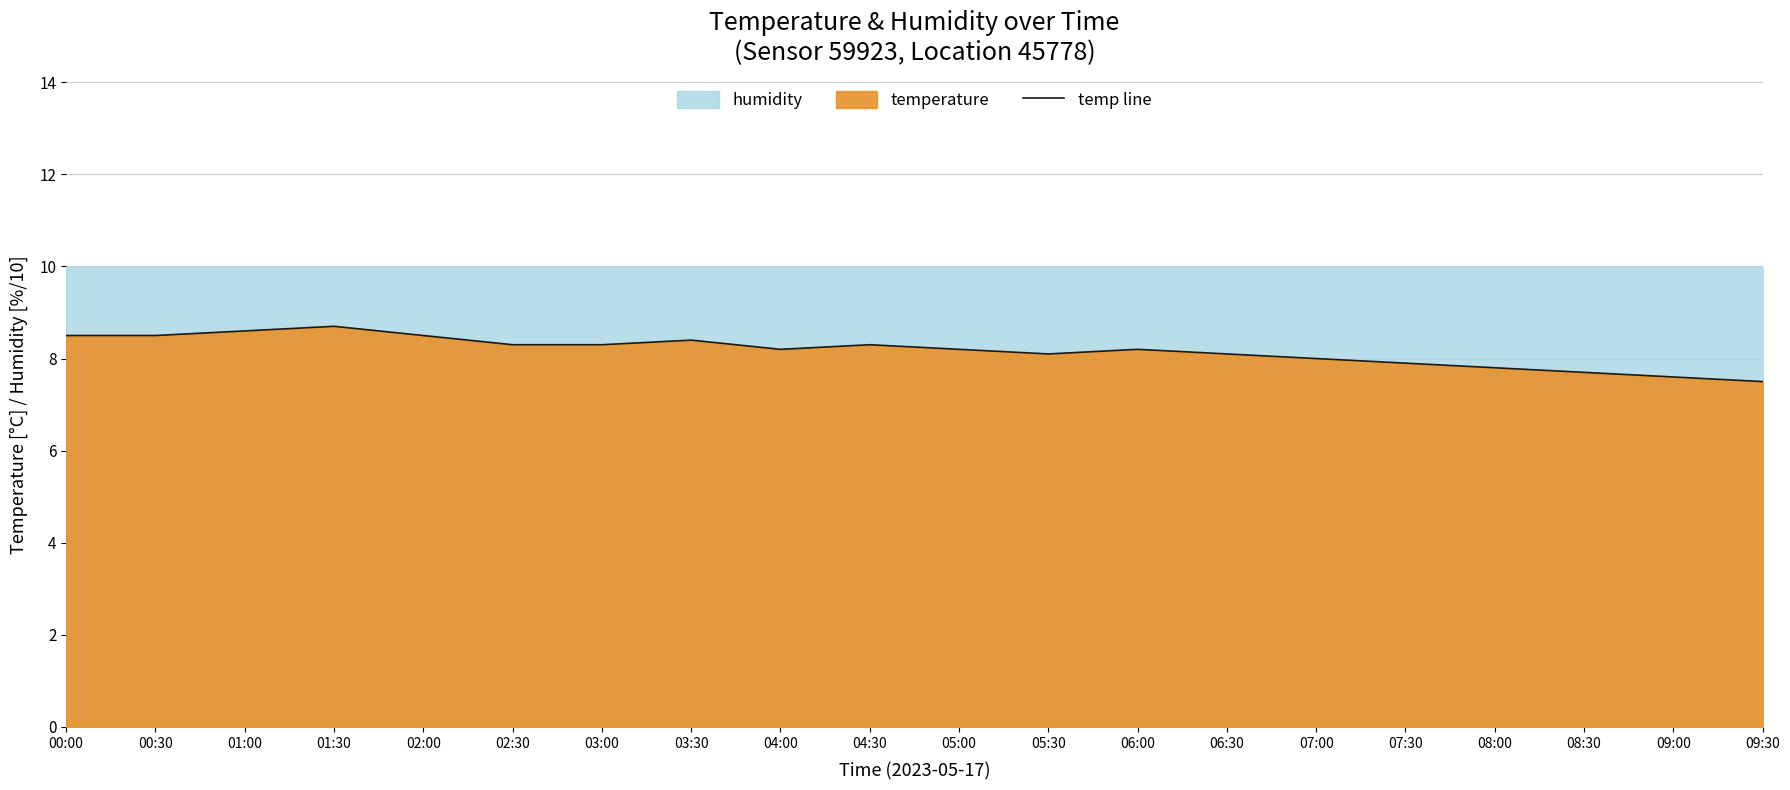

What is the difference between the second highest and second lowest values?

1.0